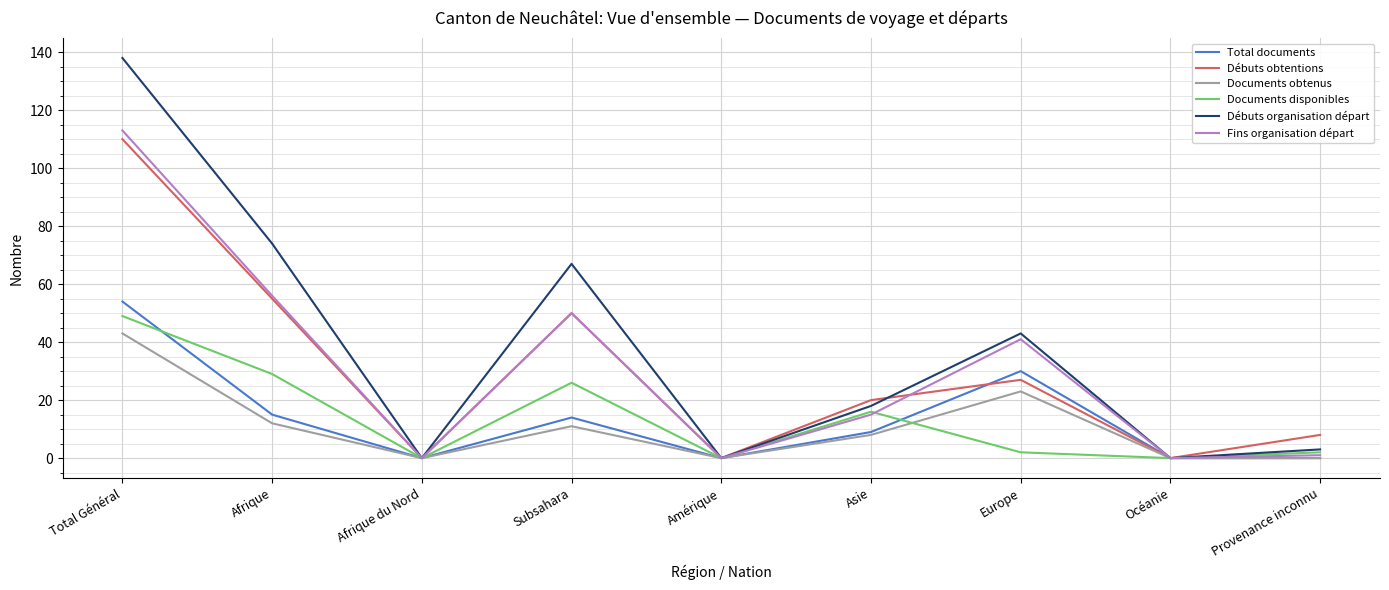

At which category is the sum across all series the highest?

Total Général